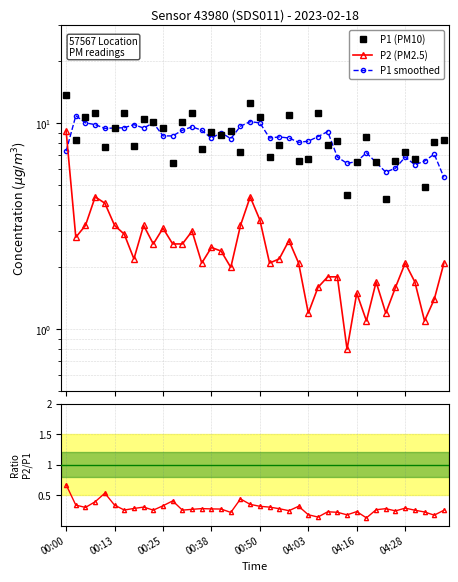

Which label corresponds to the largest value in the chart?

00:00